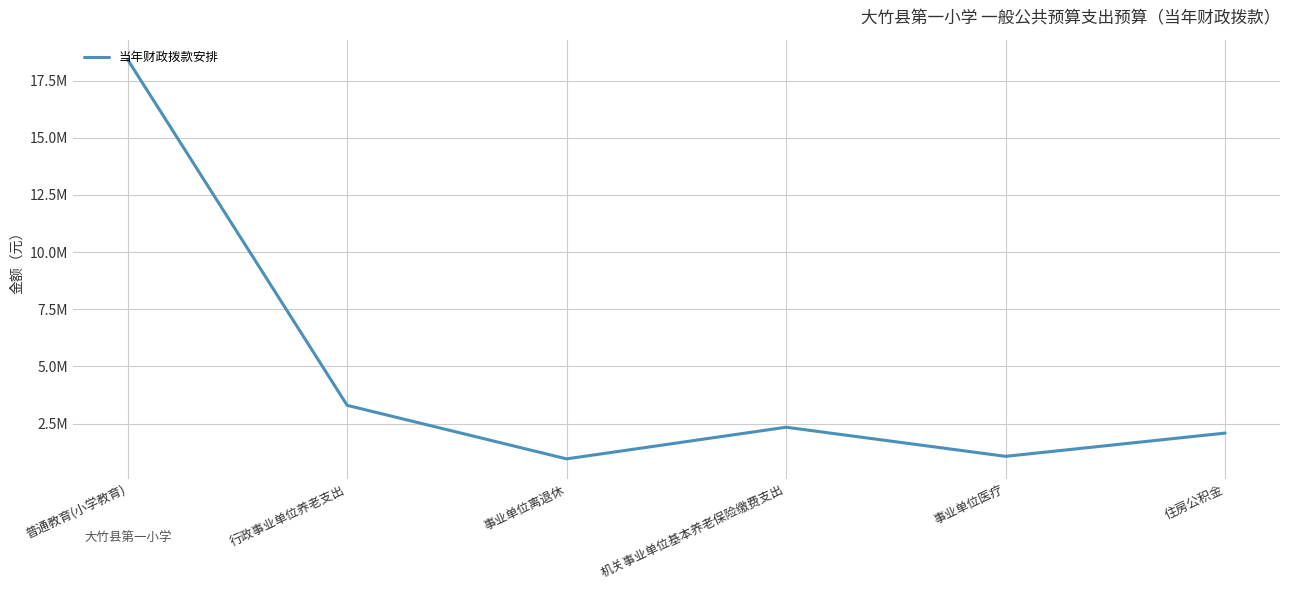

The chart shows a value of 3841200 at 机关事业单位基本养老保险缴费支出. True or false?

False